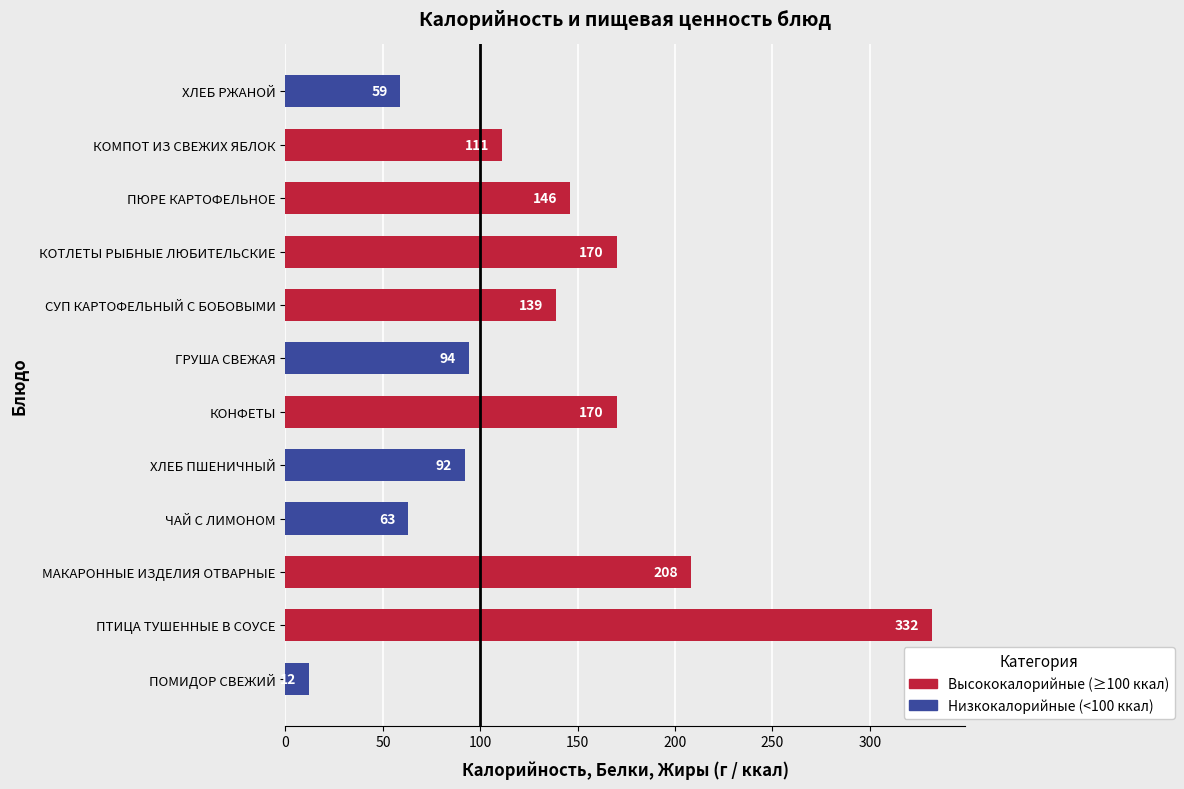

Reading bottom to top, extract all data points from this chart.

12	332	208	63	92	170	94	139	170	146	111	59